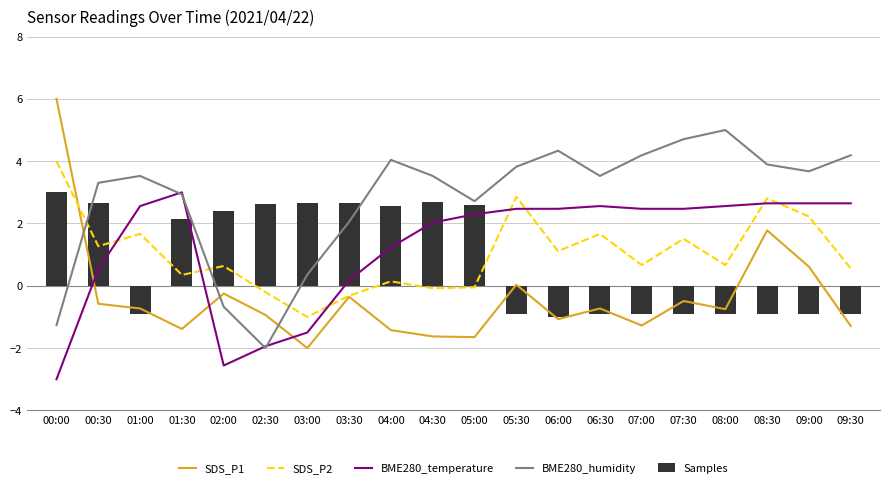

What is the label of the 11th bar from the right?

04:30